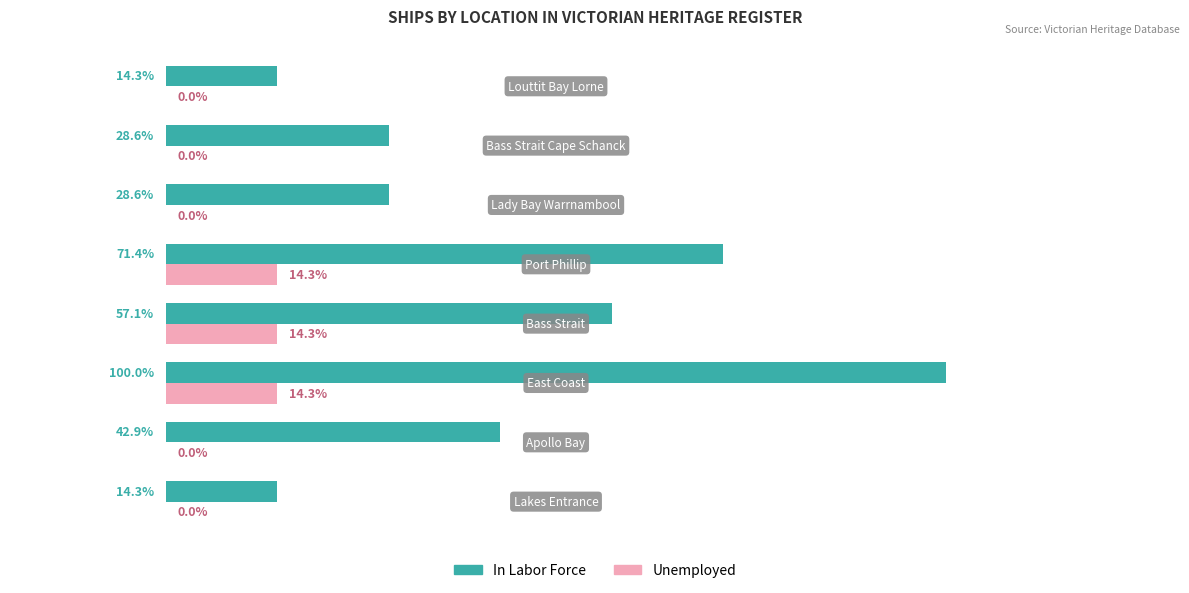

Which series has the largest total across all categories?

In Labor Force